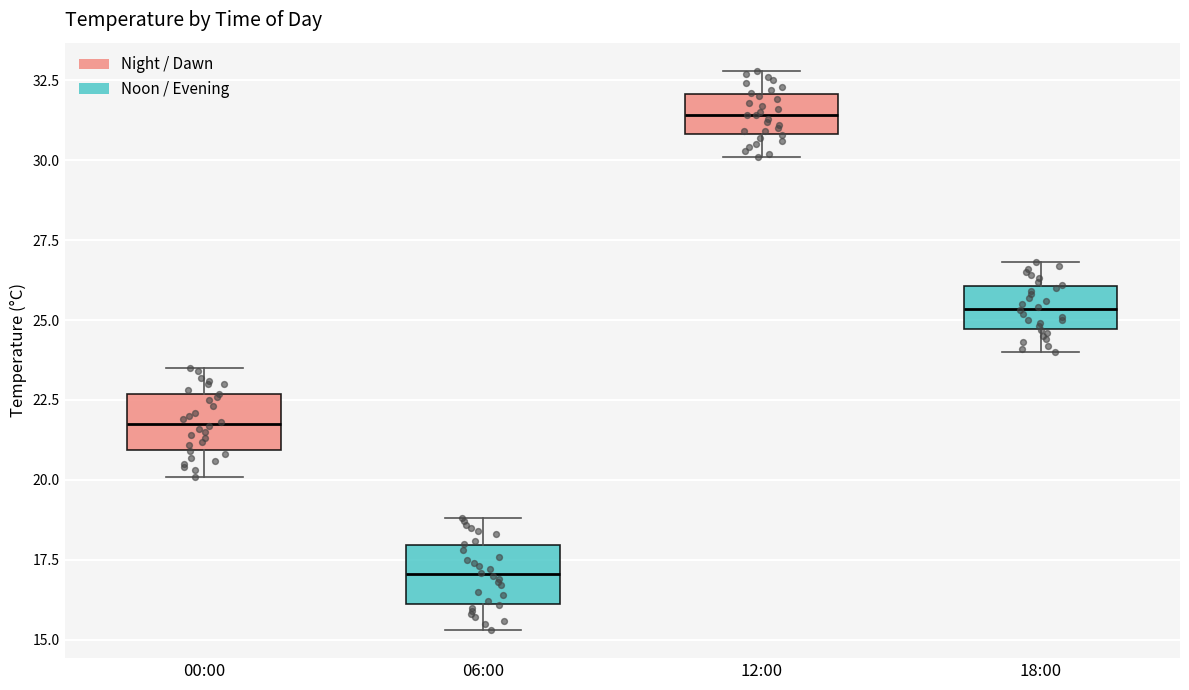

Which box has the highest median line?

12:00